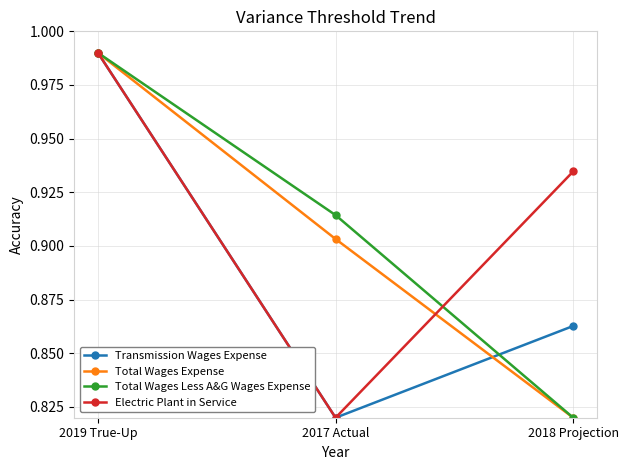

True or false: Transmission Wages Expense has a value of 0.4 at 2017 Actual.

False